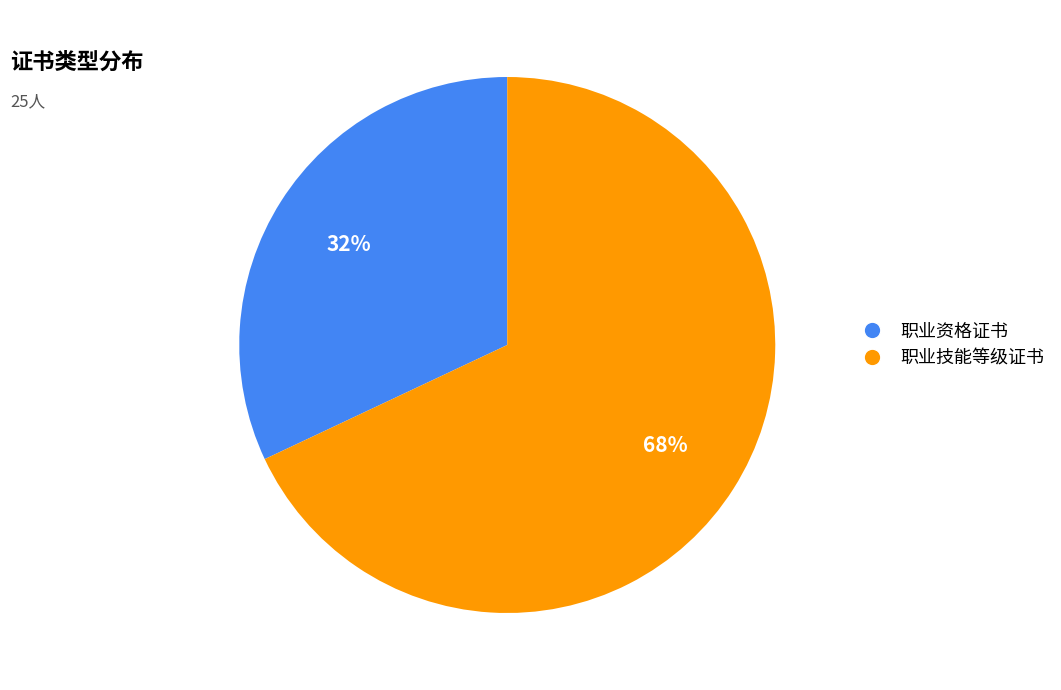

Does 职业技能等级证书 represent more than half of the total?

Yes